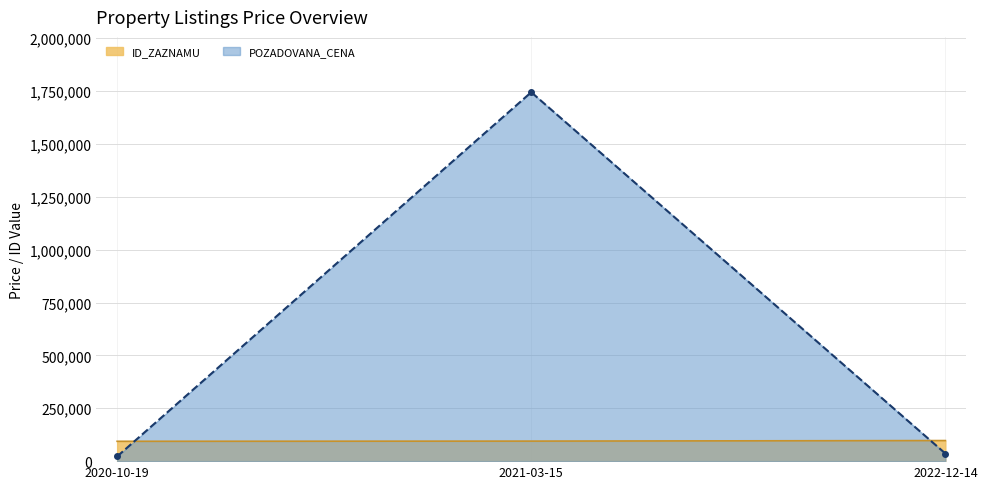

Between 2021-03-15 and 2022-12-14, which series saw the biggest shift?

POZADOVANA_CENA